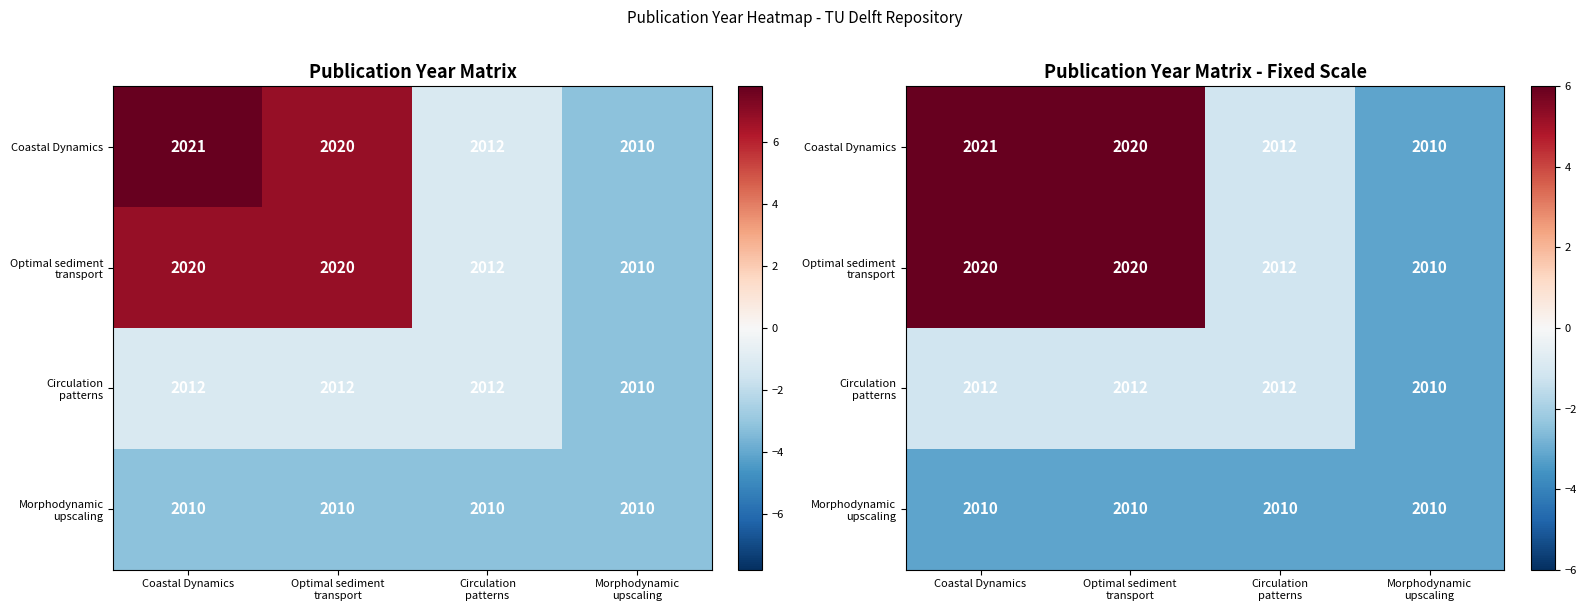

Which series changed the most between Coastal Dynamics and Morphodynamic upscaling?

Coastal Dynamics